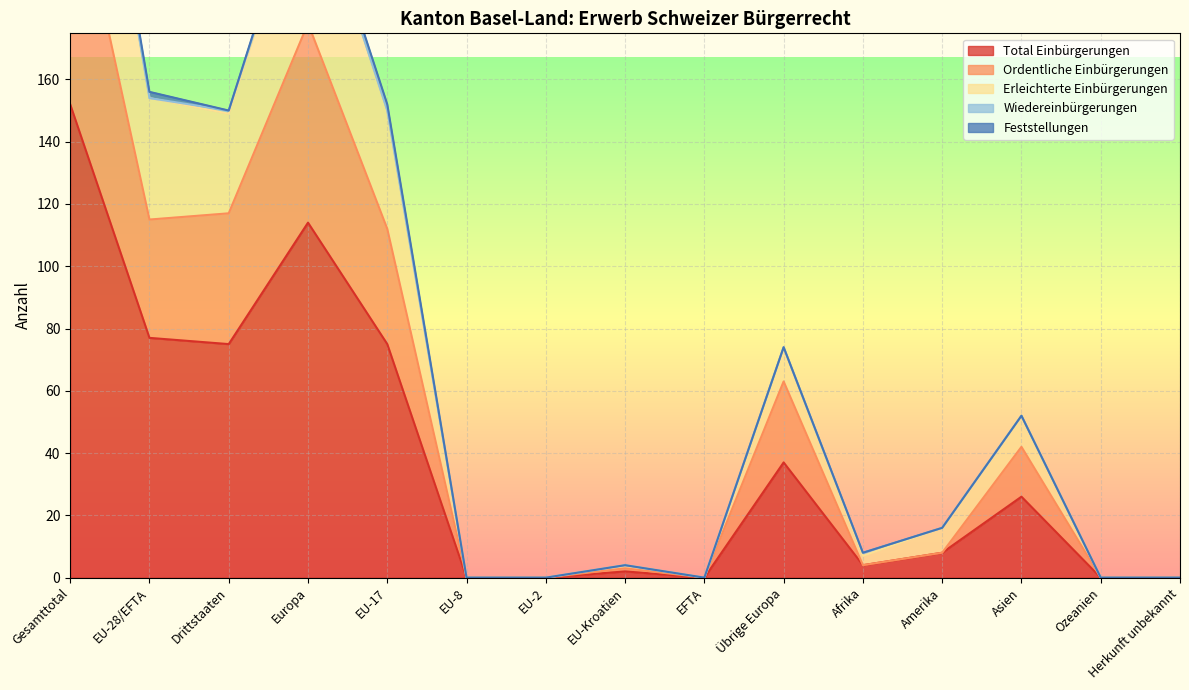

Which category has the highest value in the Erleichterte Einbürgerungen series?

Gesamttotal